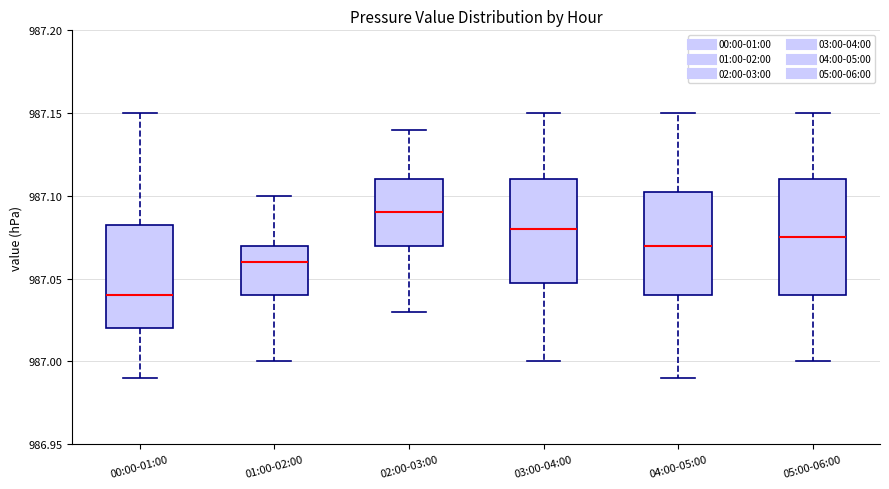

Reading left to right, read every box against the y-axis: the position of its median line, the range the box covers, and the ends of its whiskers. The values are not printed on the chart, so give them approximately, as read against the axis.

00:00-01:00: median 987.040, box 987.020 to 987.085, whiskers 986.990 to 987.150
01:00-02:00: median 987.060, box 987.040 to 987.070, whiskers 987.000 to 987.100
02:00-03:00: median 987.090, box 987.070 to 987.110, whiskers 987.030 to 987.140
03:00-04:00: median 987.080, box 987.050 to 987.110, whiskers 987.000 to 987.150
04:00-05:00: median 987.070, box 987.040 to 987.105, whiskers 986.990 to 987.150
05:00-06:00: median 987.075, box 987.040 to 987.110, whiskers 987.000 to 987.150